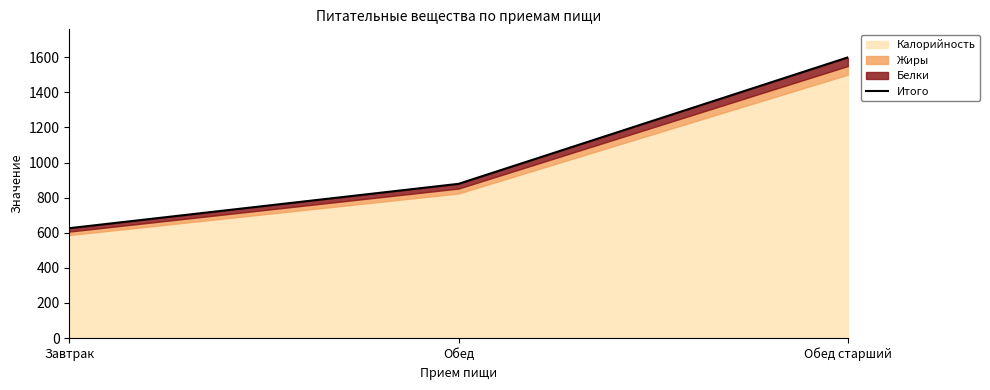

The chart shows a value of 511.7 at Обед старший. True or false?

False